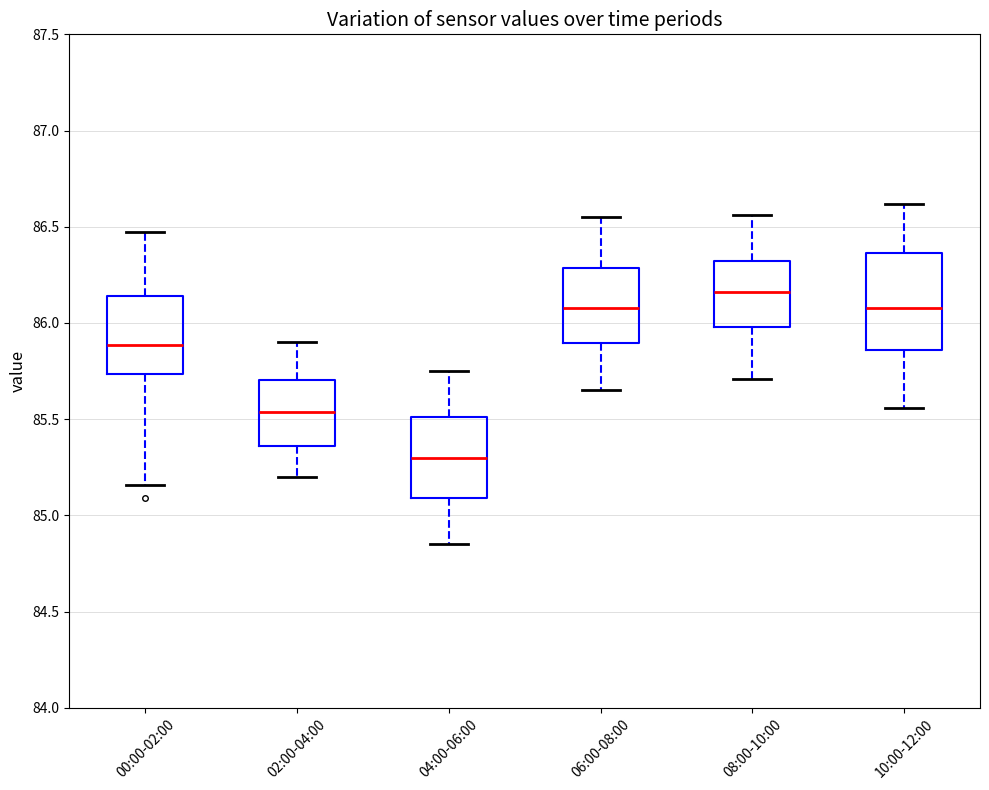

Where is the upper edge of the box for 00:00-02:00 on the y-axis? The values are not printed on the chart, so give them approximately, as read against the axis.

86.15